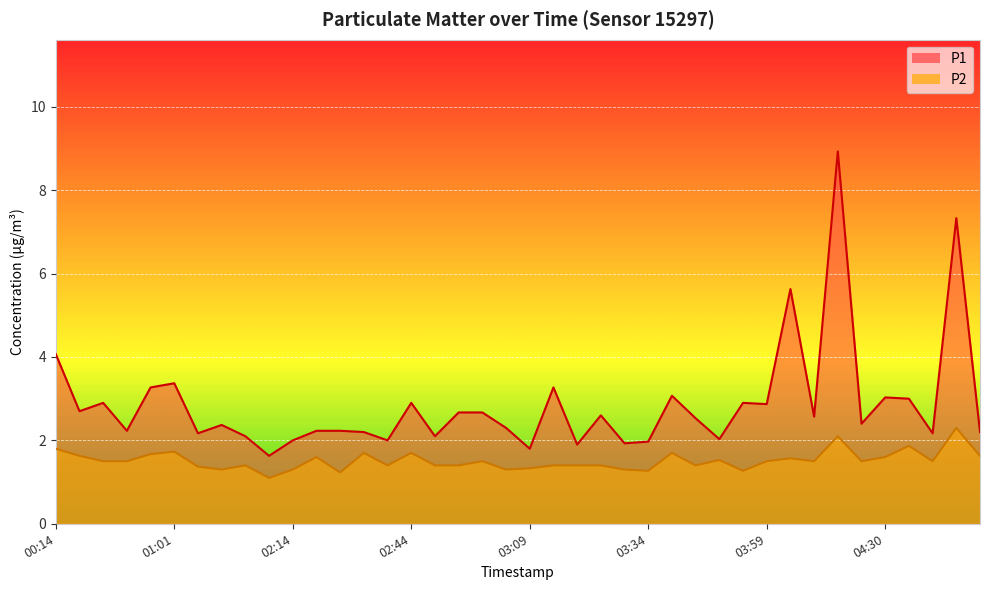

Which series changed the most between 03:29 and 03:54?

P1